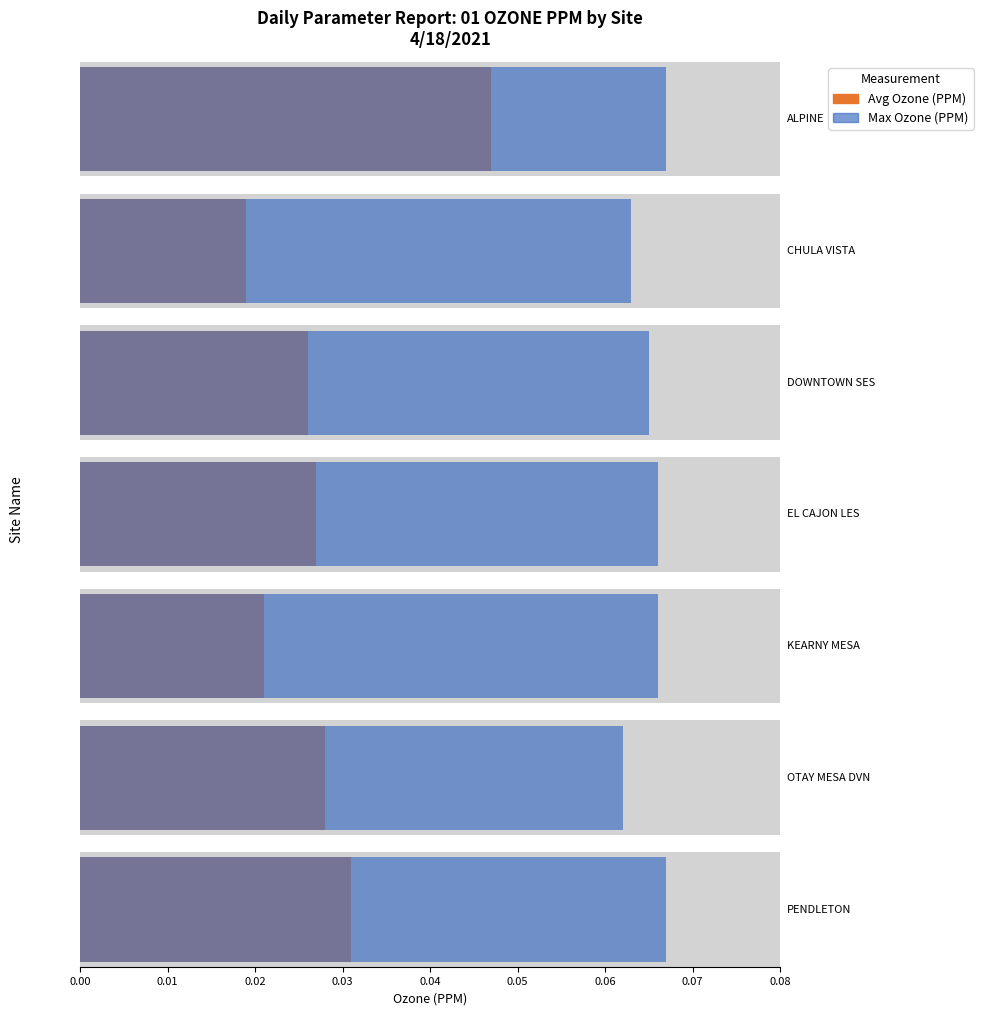

The value of Avg Ozone (PPM) at DOWNTOWN SES is 0.0. True or false?

False